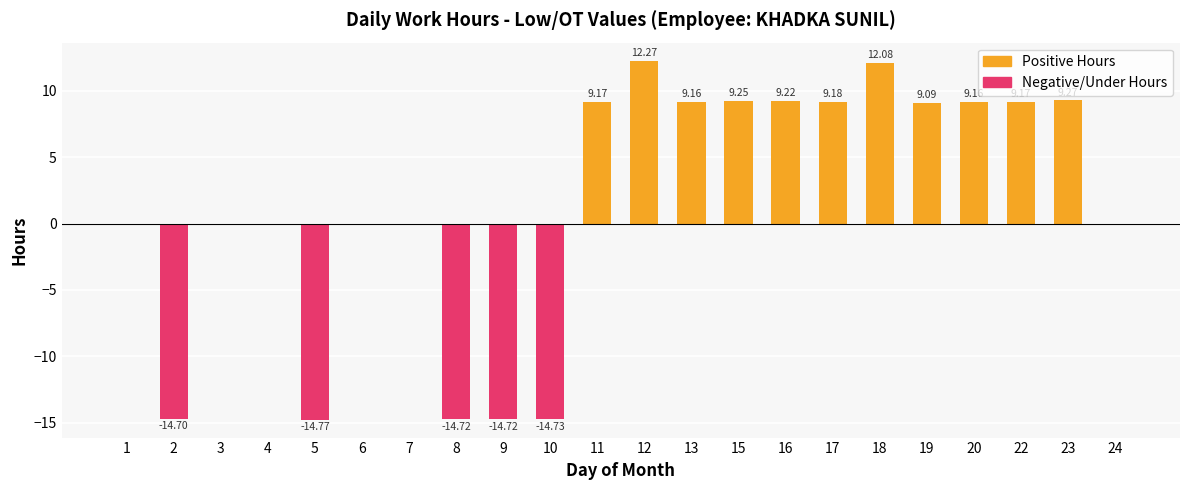

Is it true that the value at 17 is 9.2?

True